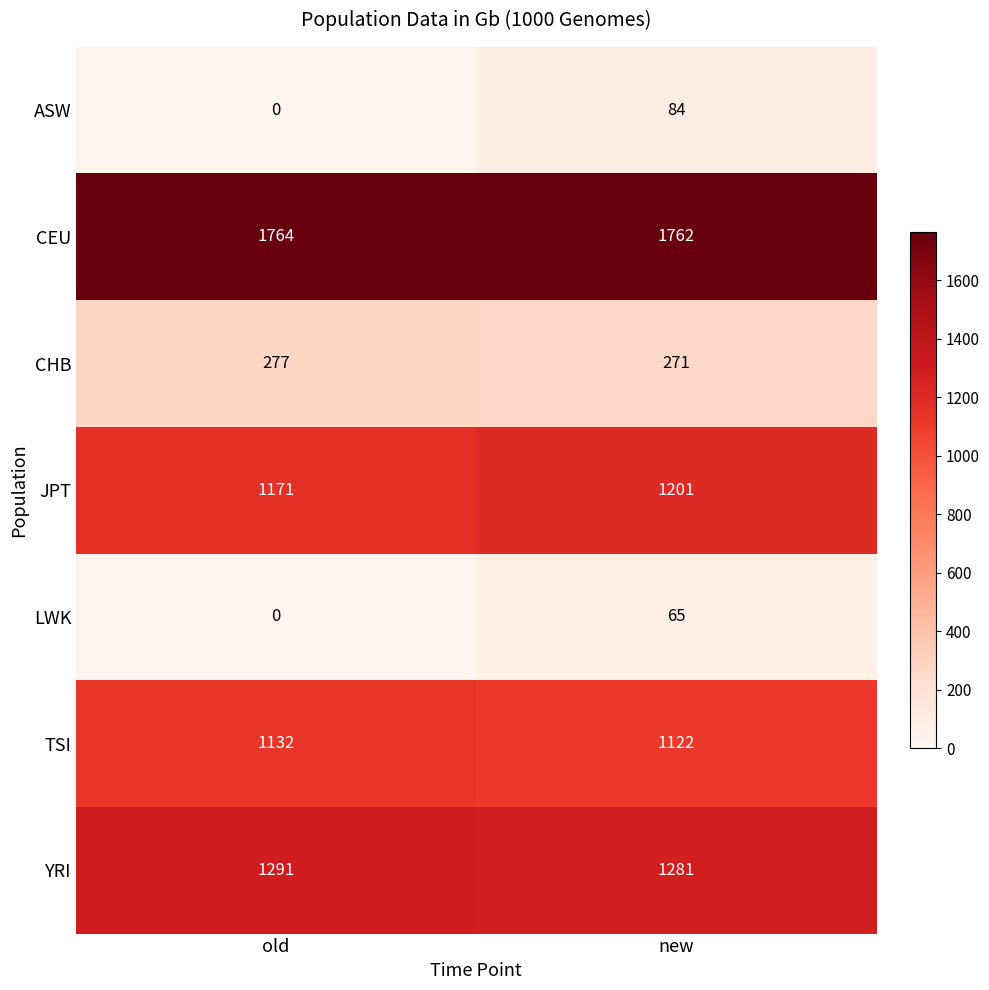

True or false: CEU has a value of 595 at new.

False